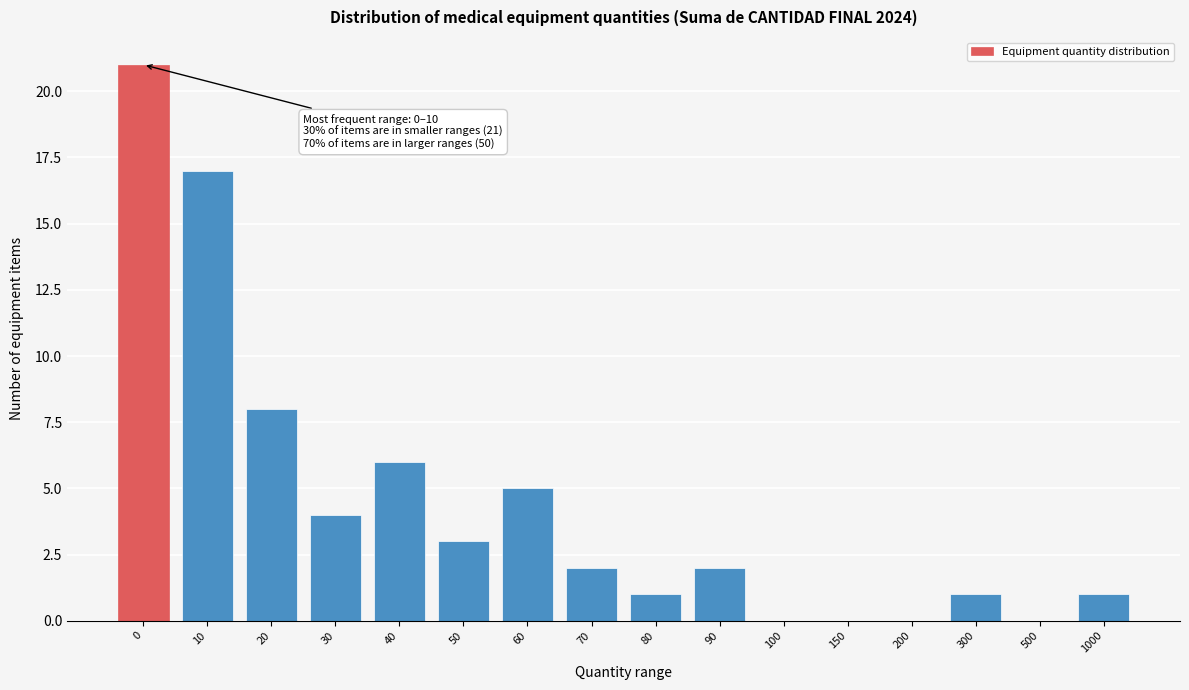

Reading left to right, what are all the values shown in this chart?

0=21	10=17	20=8	30=4	40=6	50=3	60=5	70=2	80=1	90=2	100=0	150=0	200=0	300=1	500=0	1000=1